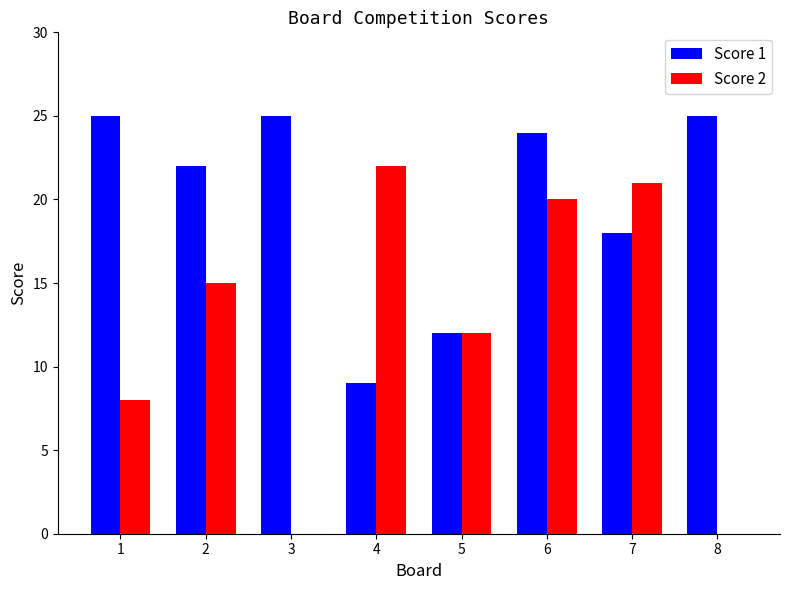

Reading left to right, extract all data points from this chart.

Score 1: 25	22	25	9	12	24	18	25
Score 2: 8	15	0	22	12	20	21	0